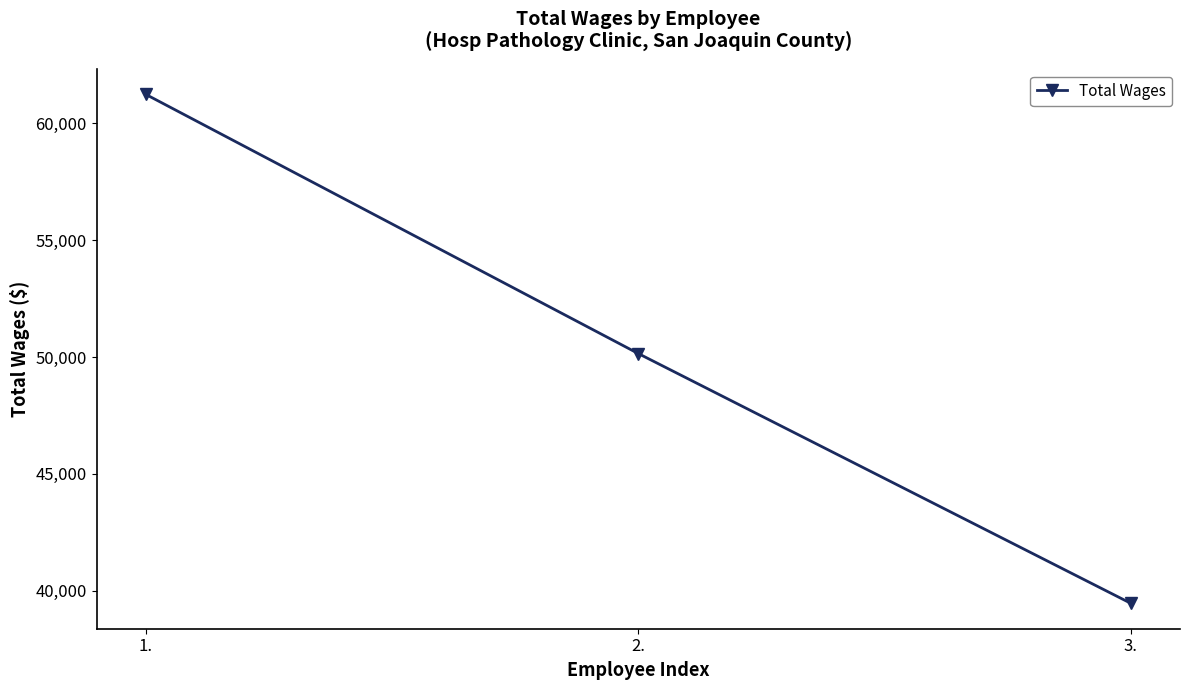

Reading left to right, what are all the values shown in this chart?

1.=61228	2.=50147	3.=39469